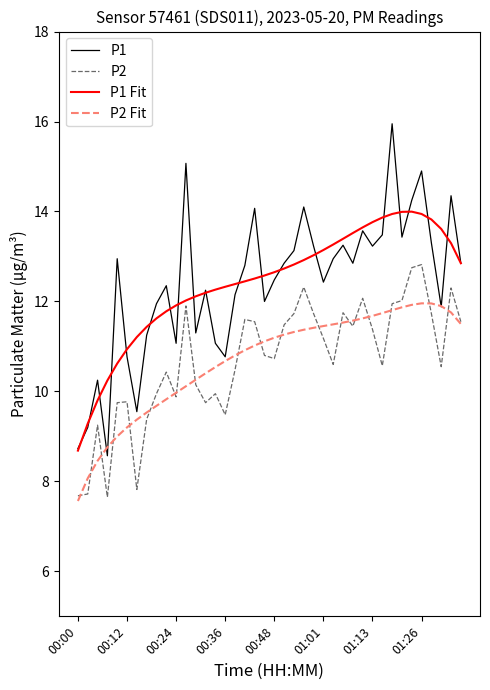

Which series has the largest range (max minus min)?

P1